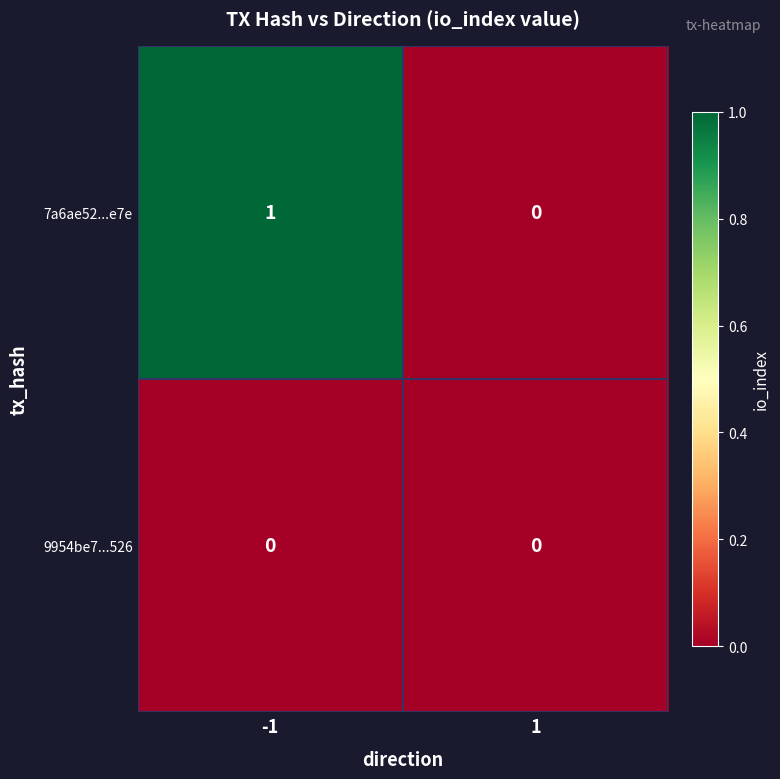

Which series changed the most between -1 and 1?

7a6ae52...e7e